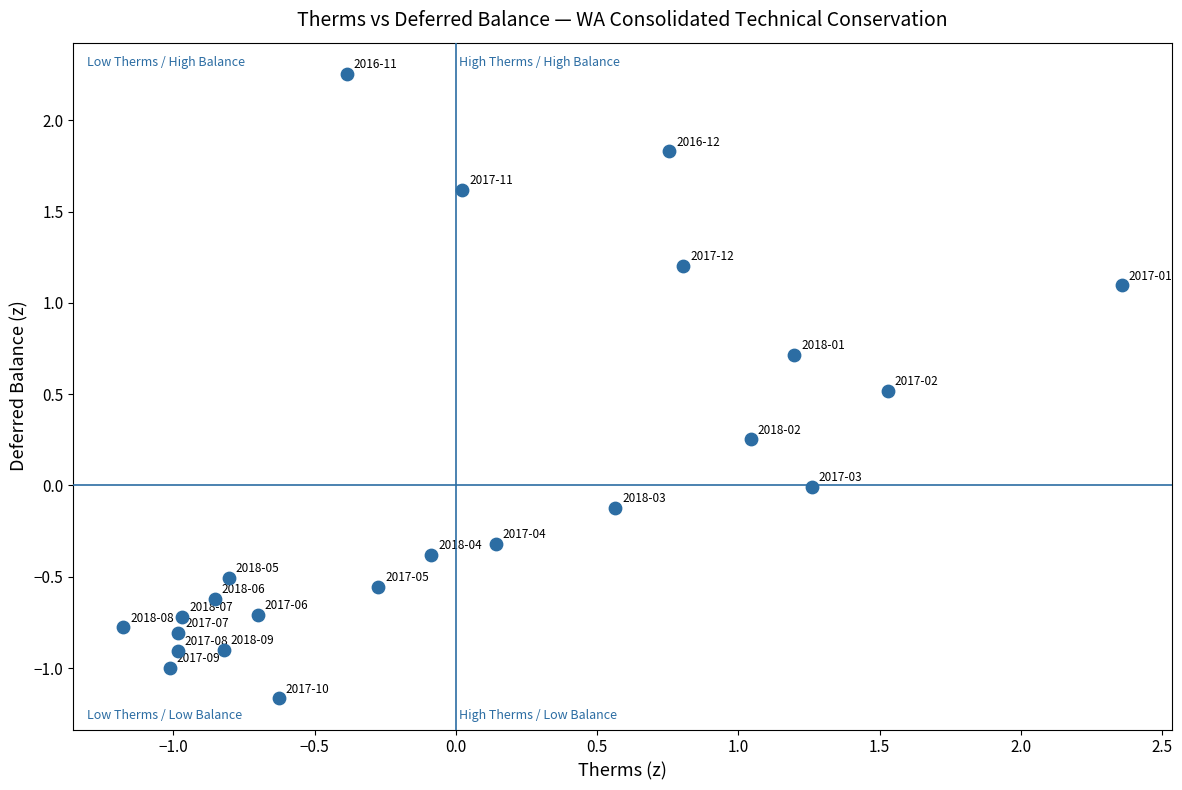

What is the range of X values (max minus min)?

3.5